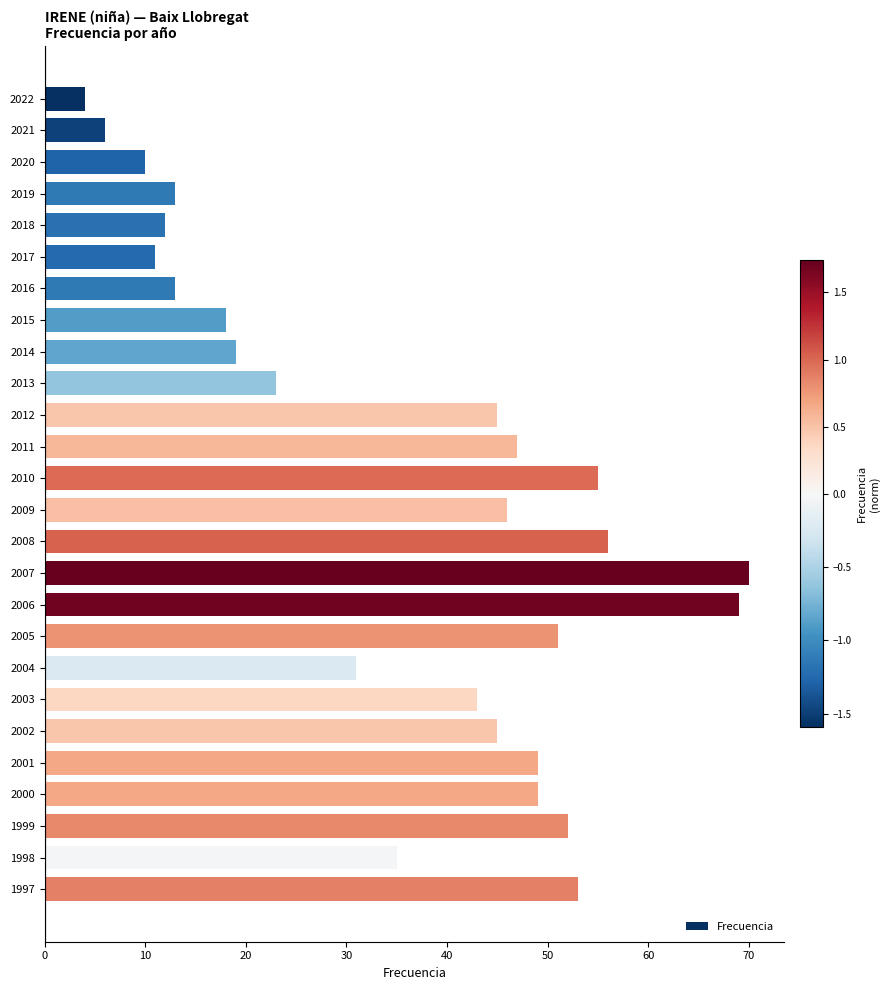

Between 1998 and 2018, which is larger?

1998